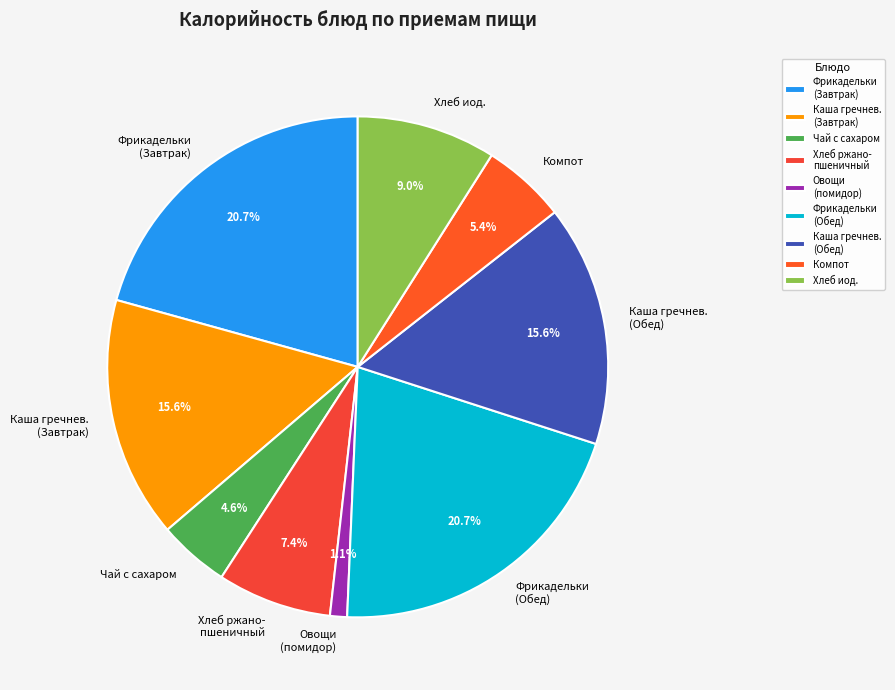

Which category has the smallest portion of the pie?

Овощи (помидор)